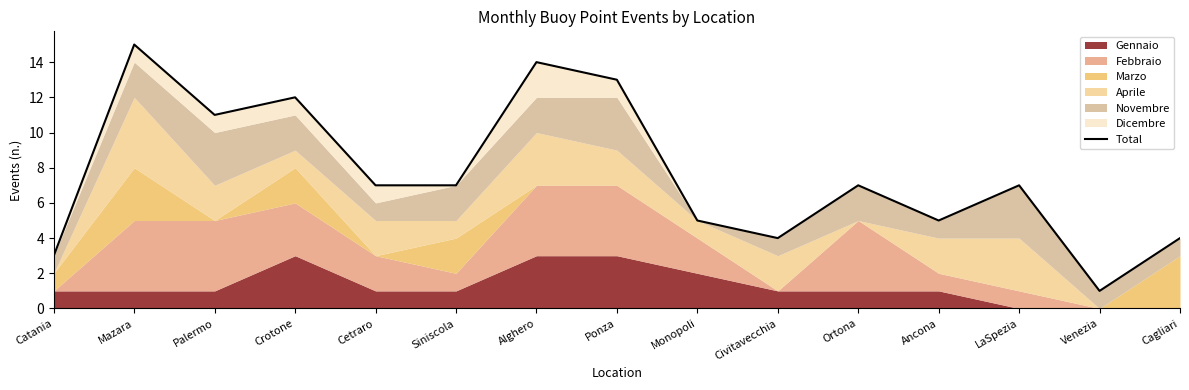

How many points are higher than both their immediate neighbors (excluding endpoints)?

5